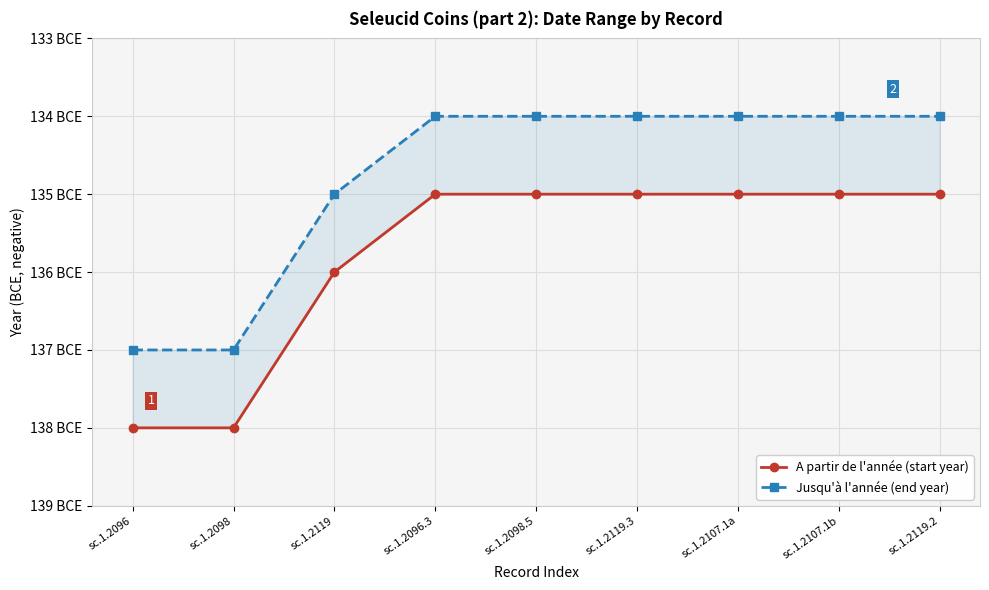

Reading left to right, what are all the values shown in this chart?

A partir de l'année (start year): sc.1.2096=-138	sc.1.2098=-138	sc.1.2119=-136	sc.1.2096.3=-135	sc.1.2098.5=-135	sc.1.2119.3=-135	sc.1.2107.1a=-135	sc.1.2107.1b=-135	sc.1.2119.2=-135
Jusqu'à l'année (end year): sc.1.2096=-137	sc.1.2098=-137	sc.1.2119=-135	sc.1.2096.3=-134	sc.1.2098.5=-134	sc.1.2119.3=-134	sc.1.2107.1a=-134	sc.1.2107.1b=-134	sc.1.2119.2=-134